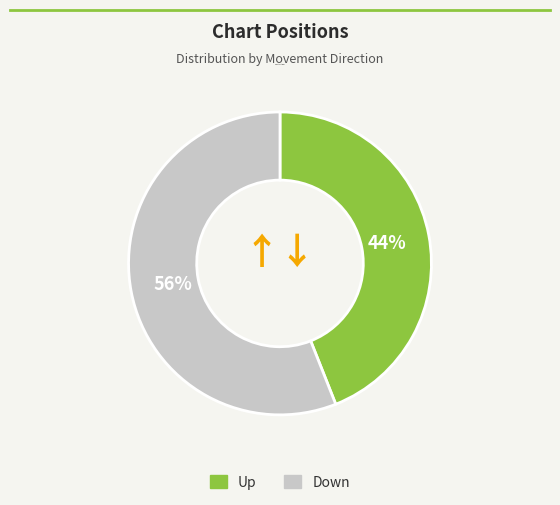

Is there any slice that represents more than half of the pie?

Yes